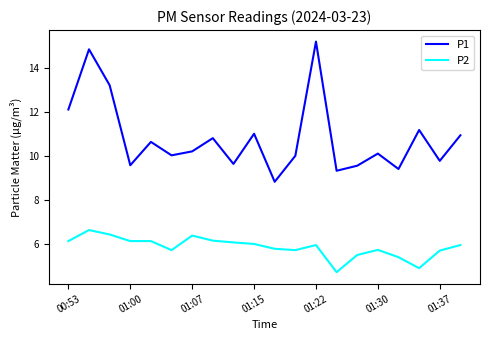

True or false: P1 and P2 intersect in this chart.

False